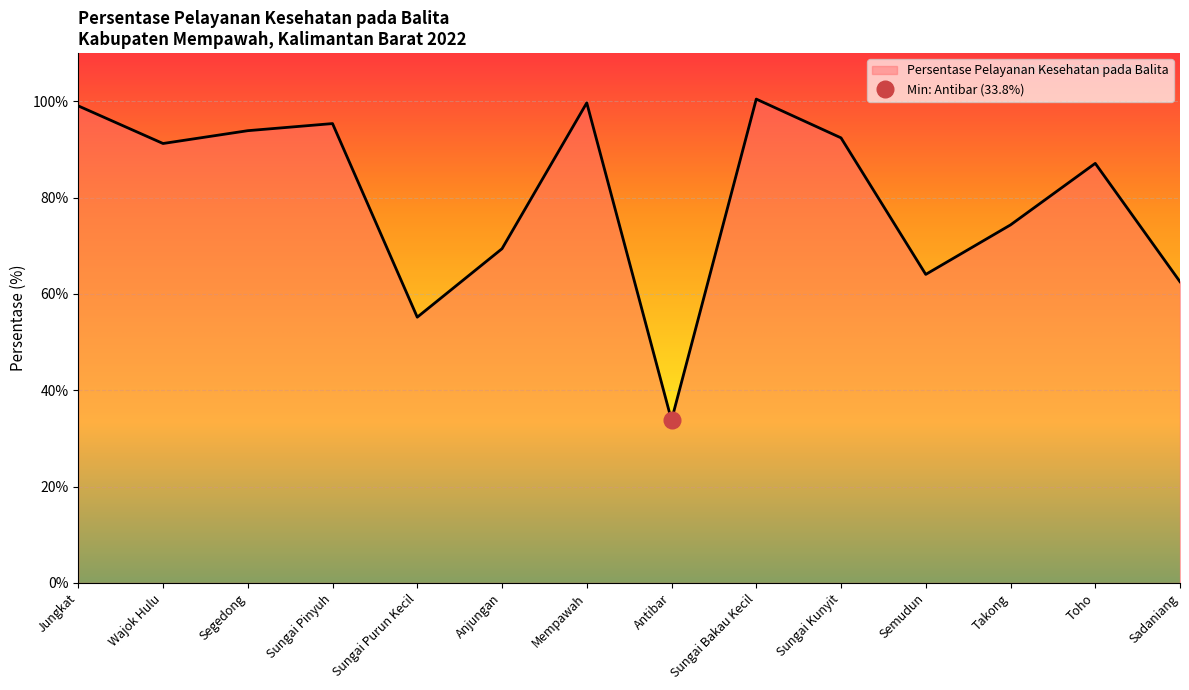

Rank the categories by value from highest to lowest.

Sungai Bakau Kecil, Mempawah, Jungkat, Sungai Pinyuh, Segedong, Sungai Kunyit, Wajok Hulu, Toho, Takong, Anjungan, Semudun, Sadaniang, Sungai Purun Kecil, Antibar